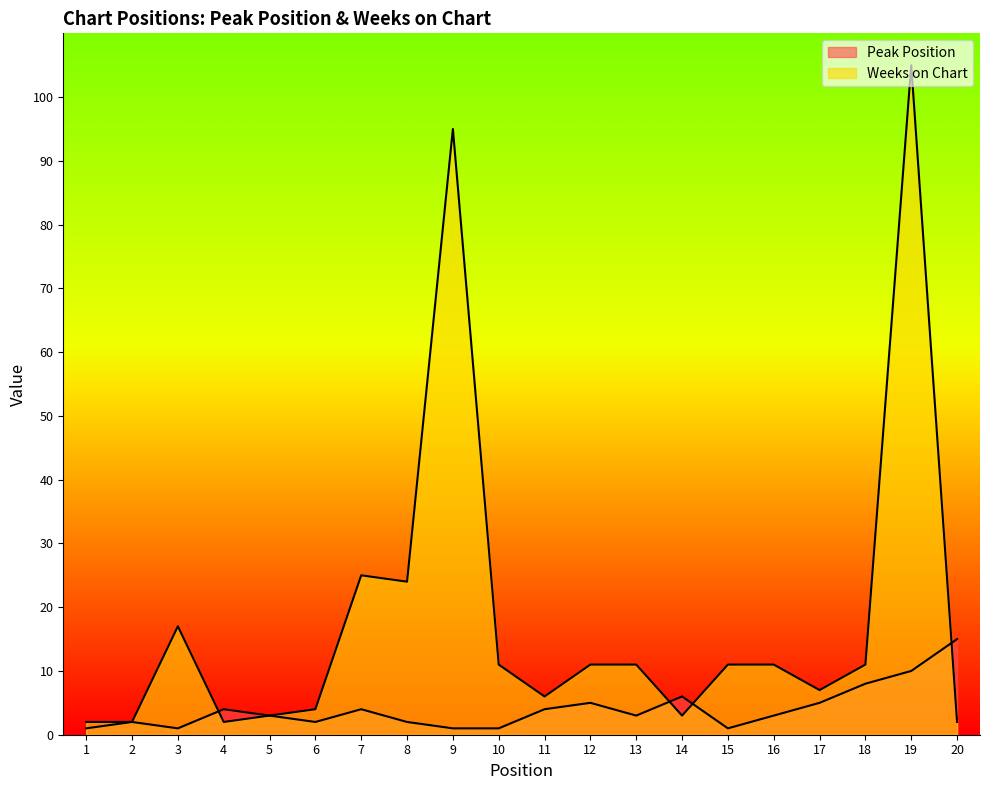

Where does the Weeks on Chart series first go above 11?

3